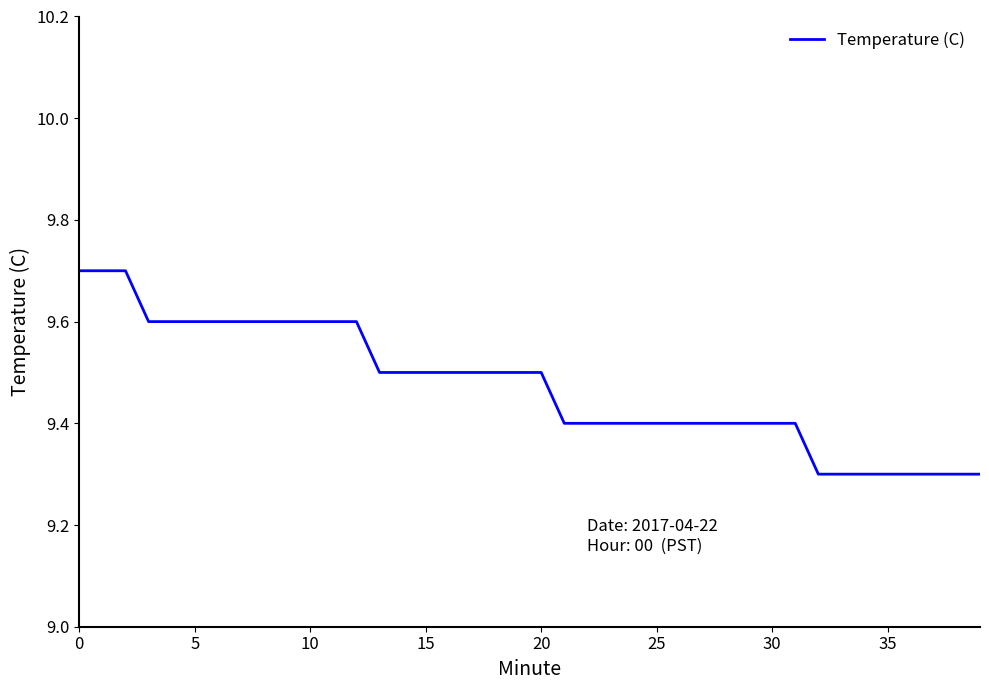

What is the difference between the maximum and minimum values?

0.4